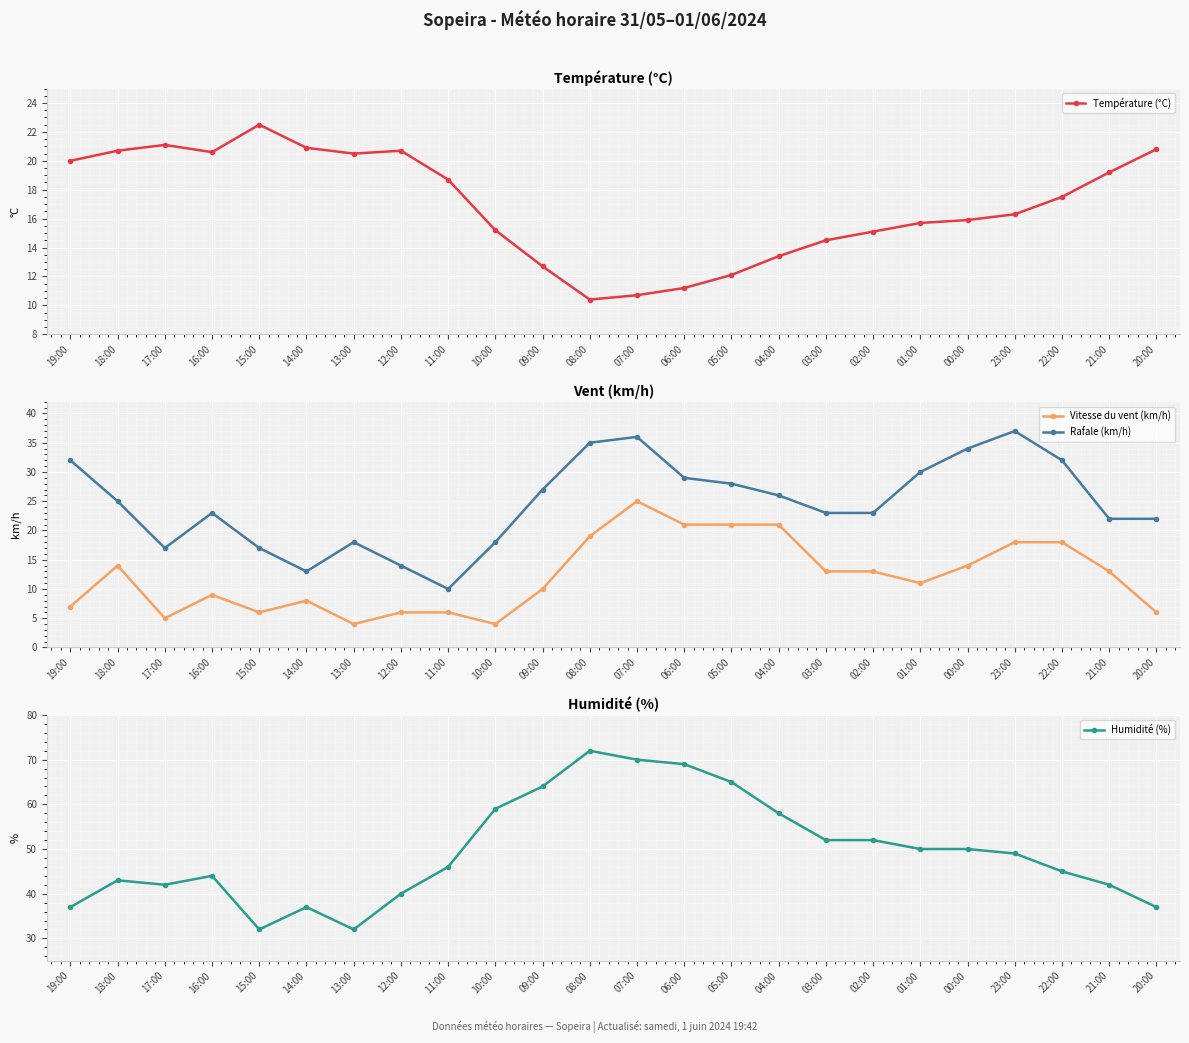

What is the sum of the Rafale (km/h) values at 13:00 and 20:00?

40